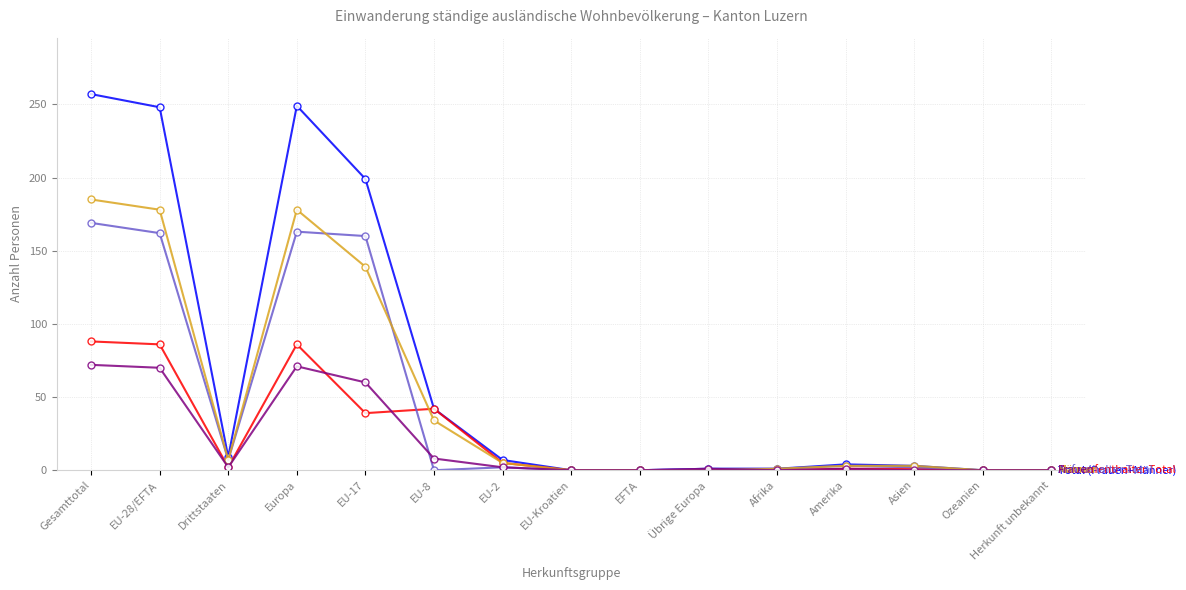

What is the total value across all series at EU-8?

126